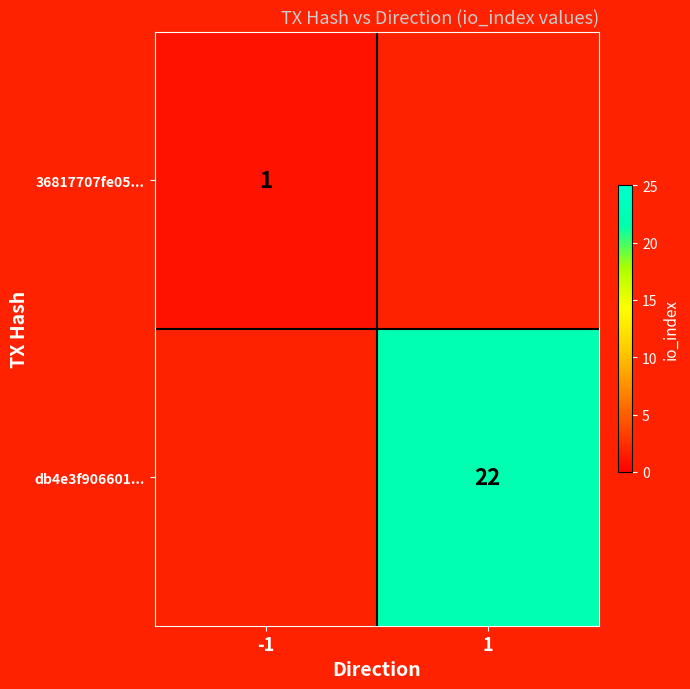

True or false: db4e3f906601... has a value of 12.1 at 1.

False